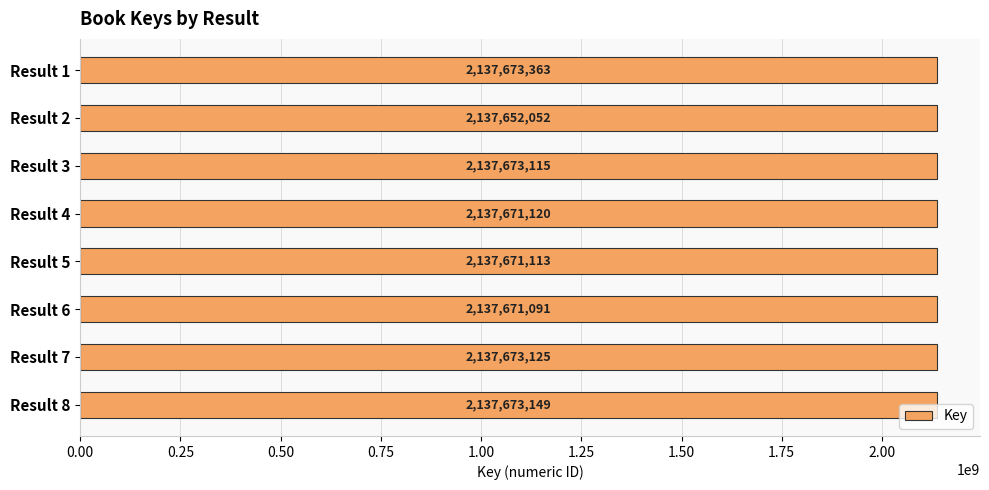

What is the greatest value displayed?

2137673363